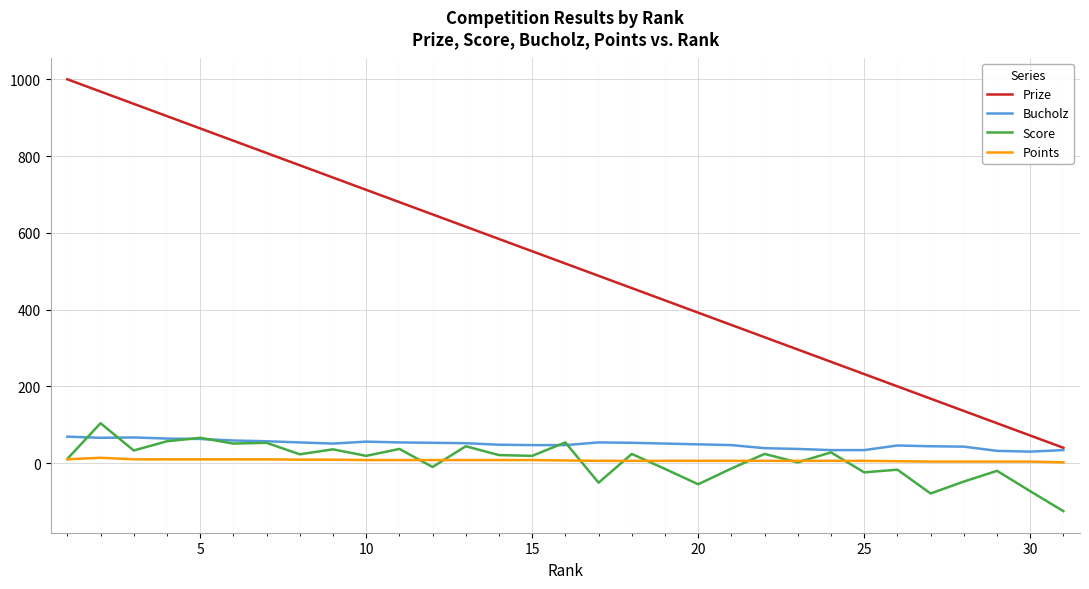

What is the average value of the Bucholz series?

49